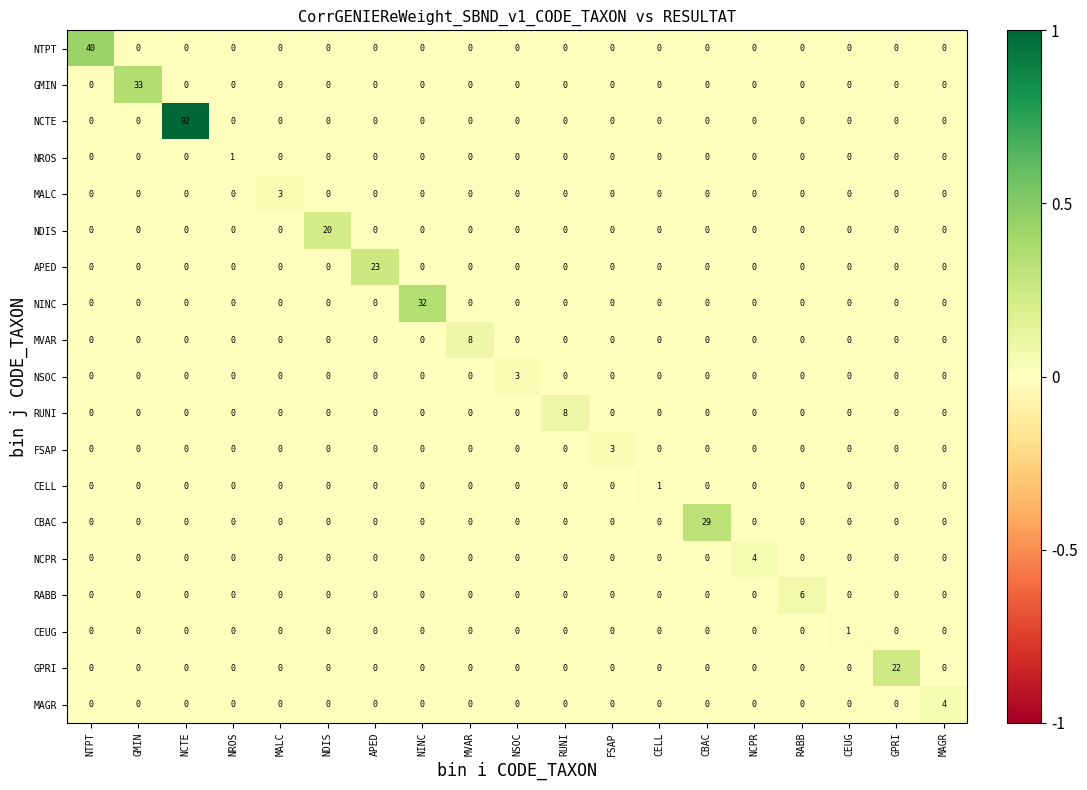

Is it true that RUNI equals -3 at NTPT?

False